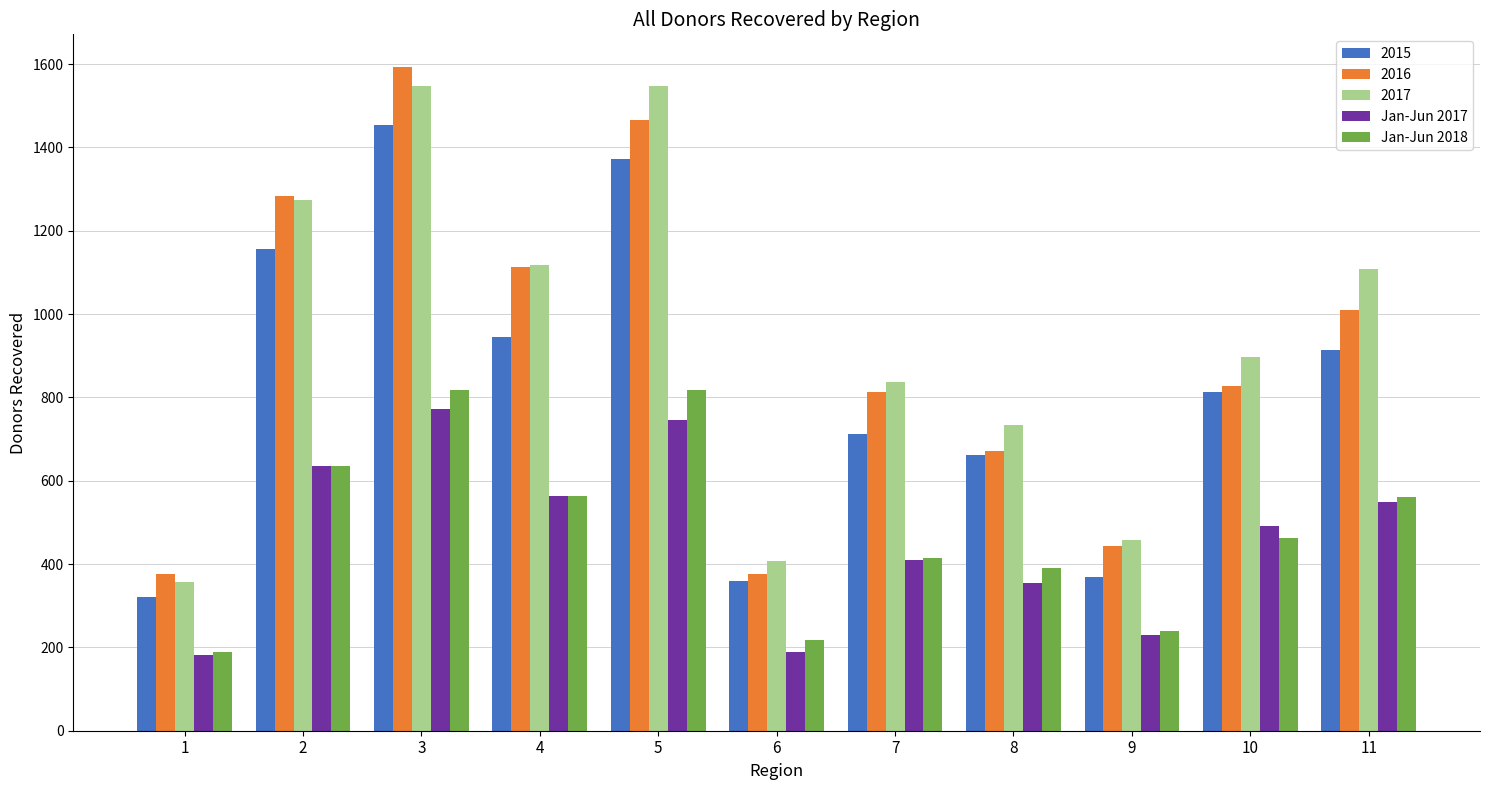

Are the bars grouped side by side (vs. stacked)?

Yes